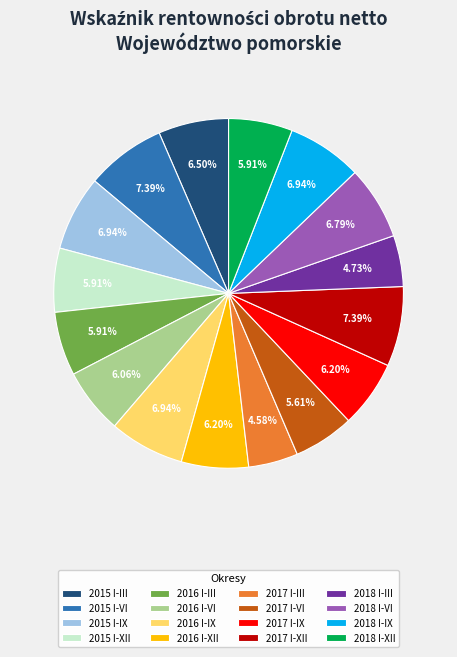

Does any single category account for the majority?

No